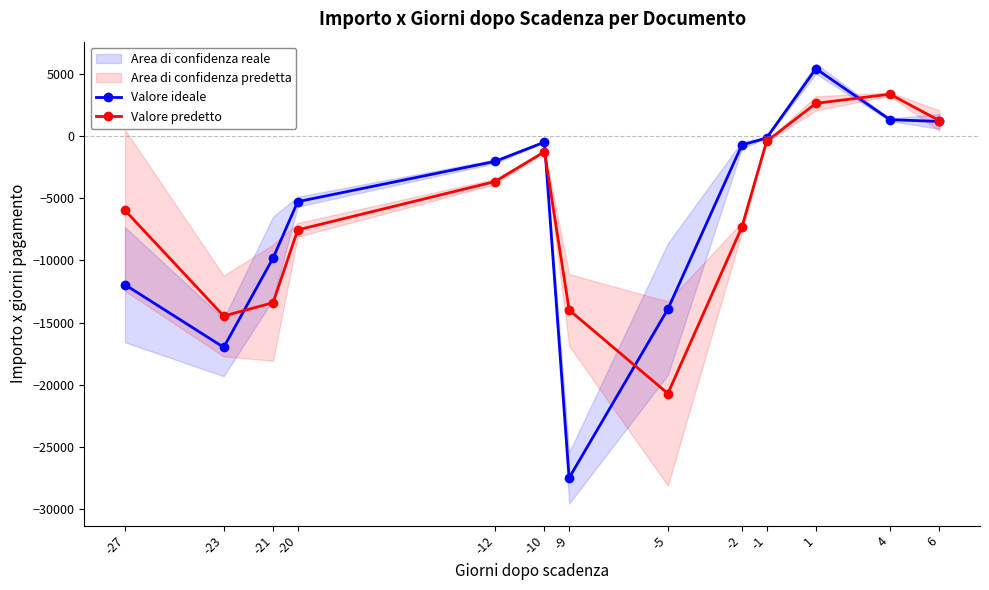

Reading right to left, list all the values displayed in this chart.

Valore ideale: 1166.8	1311.5	5408.0	-160.0	-724.0	-13920.0	-27486.0	-492.2	-2043.1	-5280.0	-9817.5	-16989.0	-11956.5
Valore predetto: 1239.2	3359.7	2624.0	-442.0	-7322.0	-20703.0	-13989.1	-1267.7	-3661.6	-7548.8	-13403.3	-14472.8	-5978.2